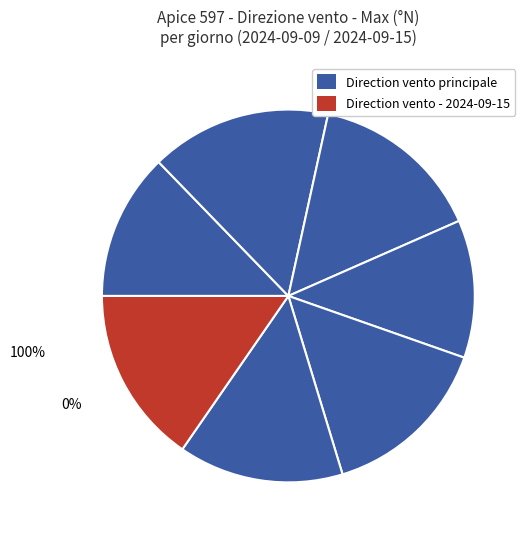

What percentage is NOT represented by 2024-09-11?

85.0%